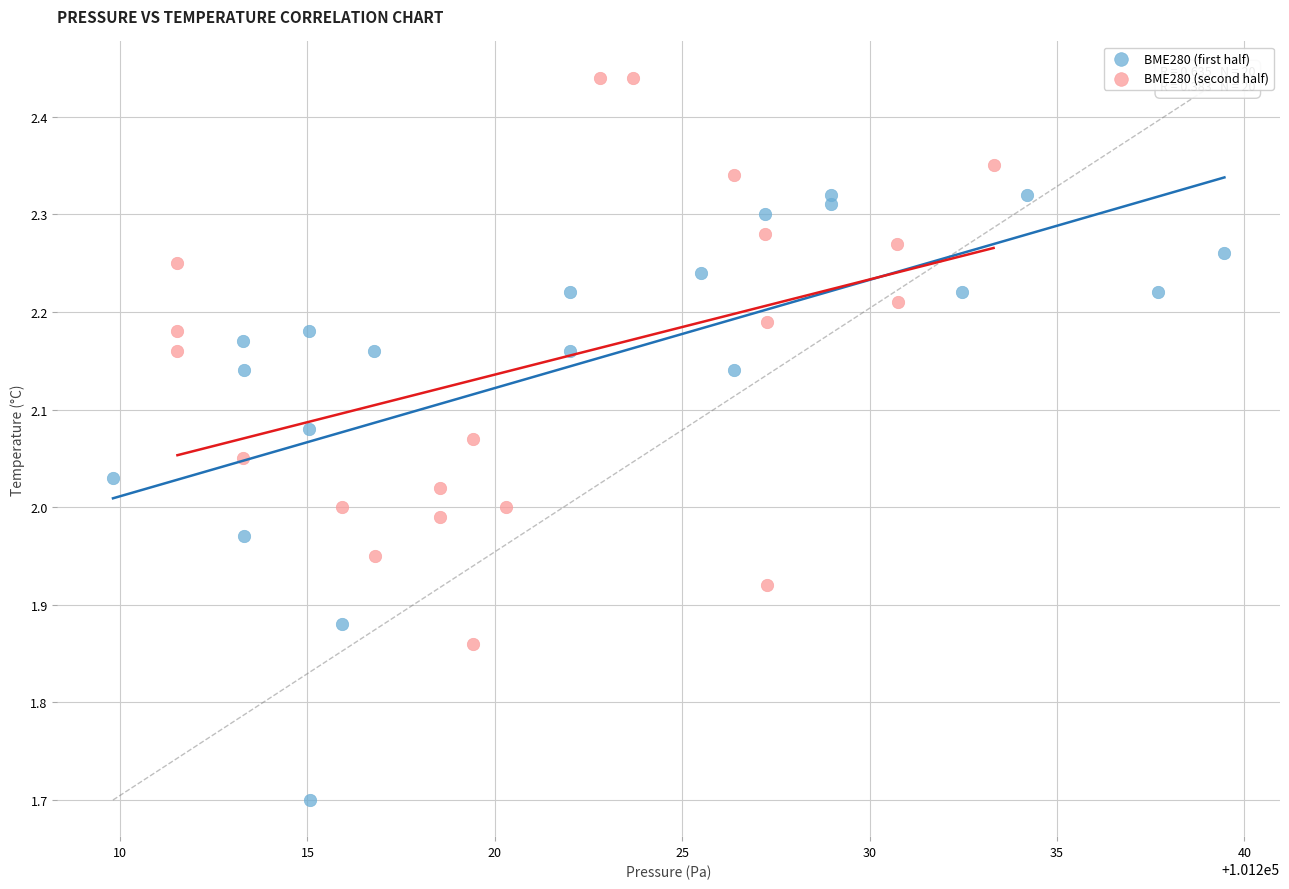

Which series contains the lowest Y value?

BME280 (first half)